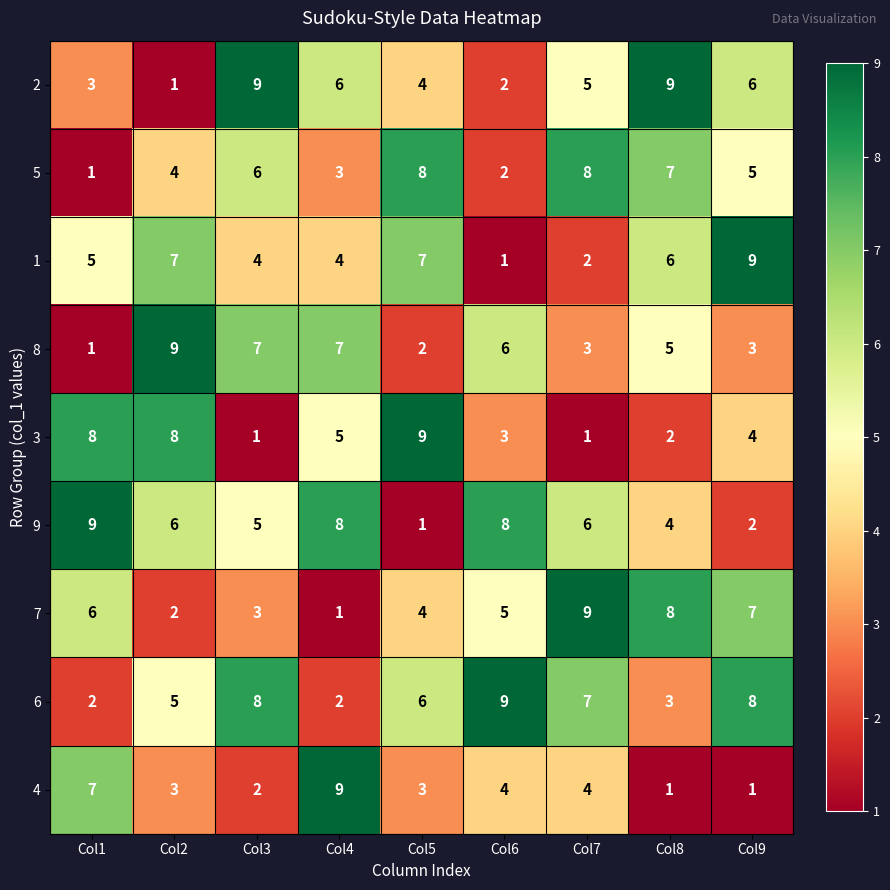

Rank the series at Col2 from highest to lowest value.

8, 3, 1, 9, 6, 5, 4, 7, 2